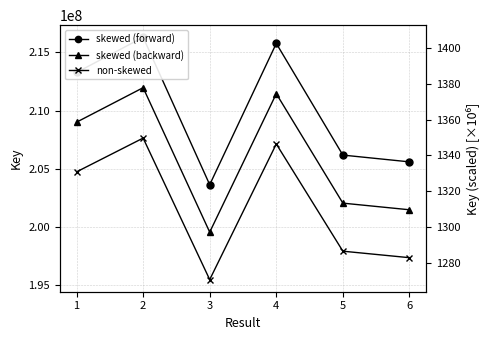

In skewed (backward), how many points are lower than both neighbors (excluding endpoints)?

1